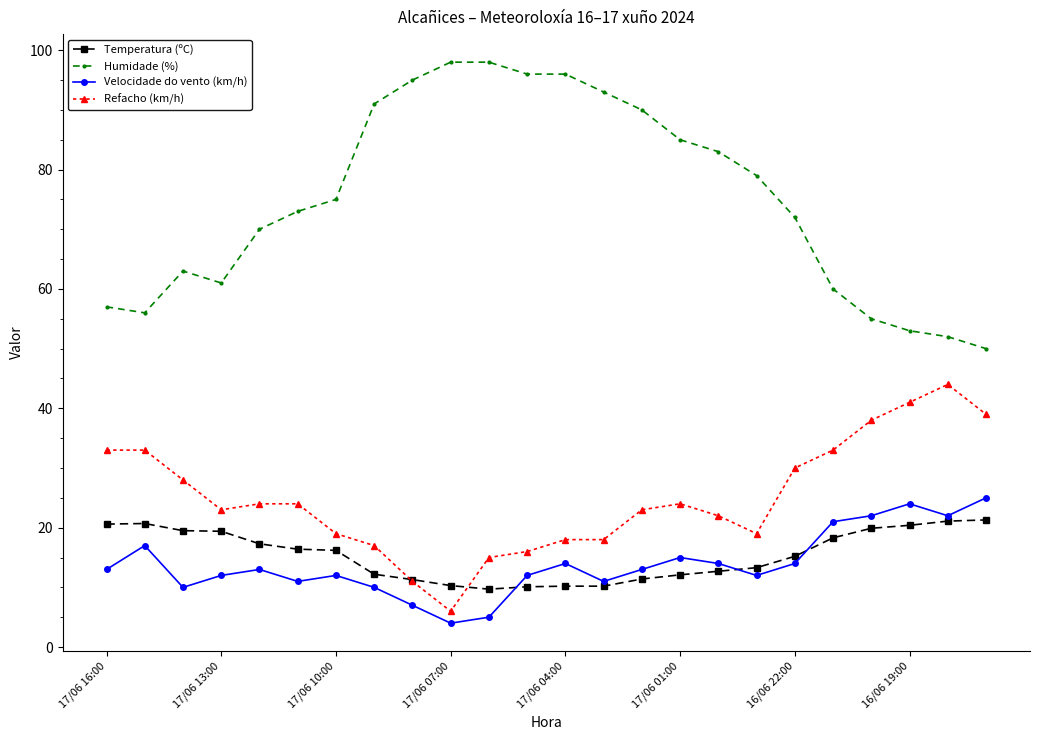

What is the greatest value displayed?

98.0